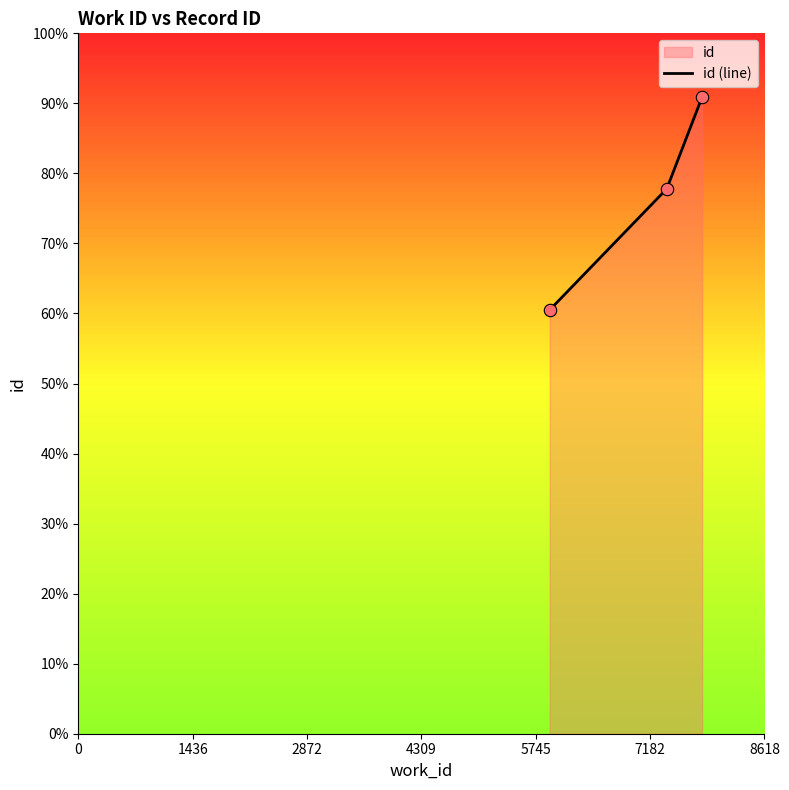

Between 0 and 2872, which is larger?

2872